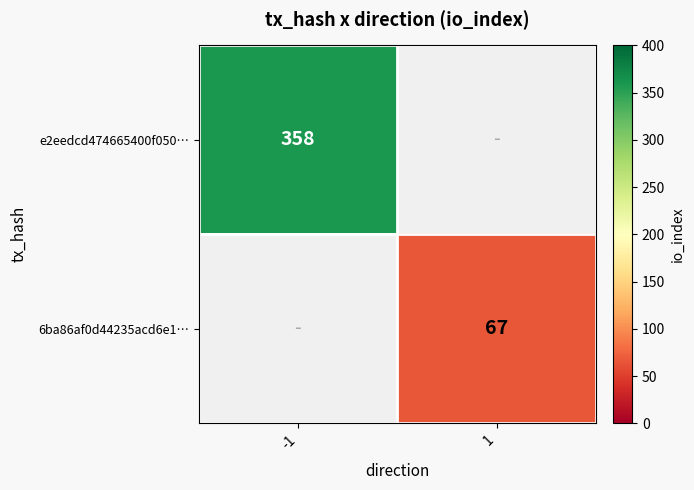

The value of 6ba86af0d44235acd6e1… at 1 is 67. True or false?

True